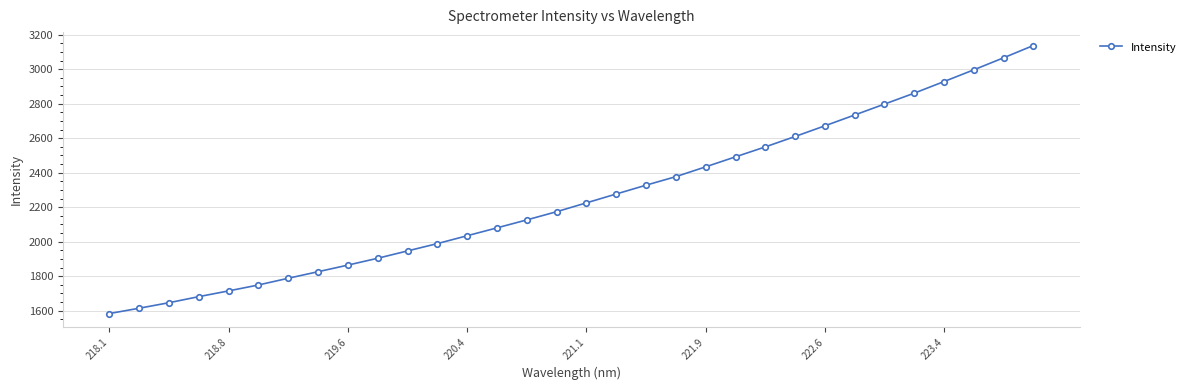

How many series are shown in this chart?

1